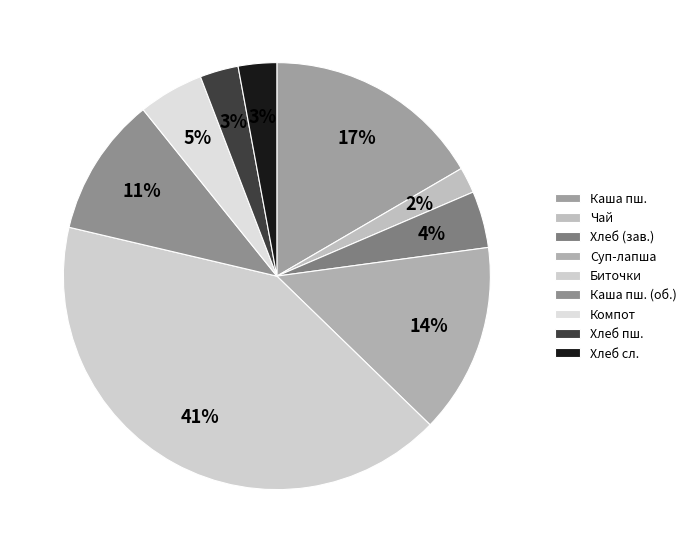

Count the number of slices in the pie.

9